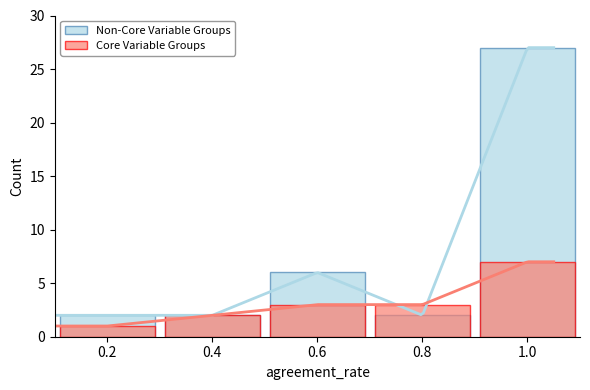

Which has a higher value, 0.2 or 0.8?

0.2